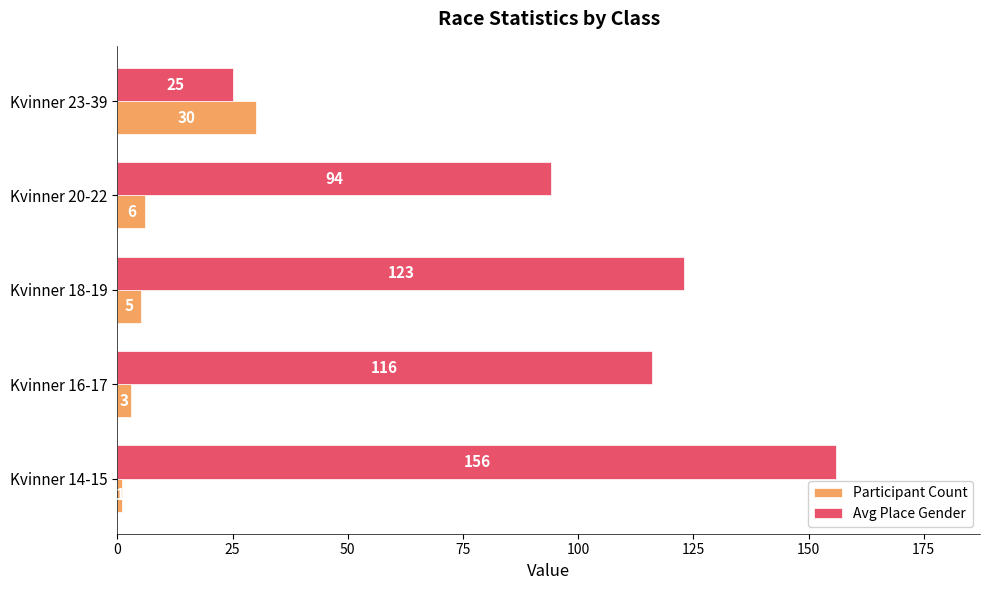

What is the minimum value for Participant Count?

1